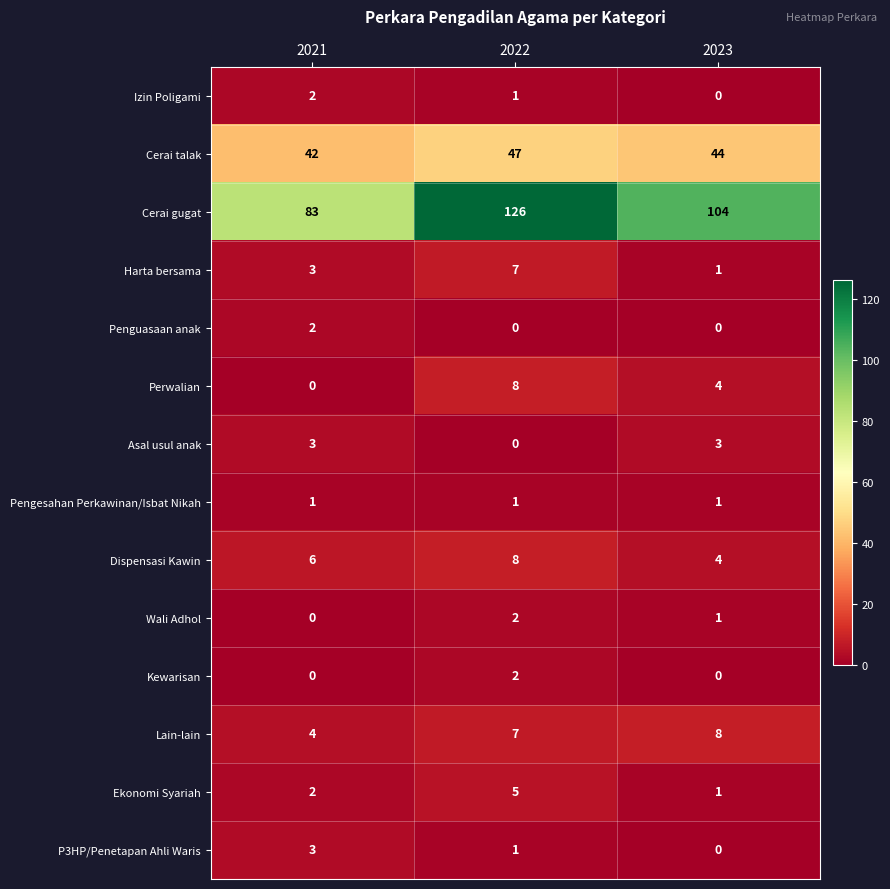

Which series has the largest total across all categories?

Cerai gugat